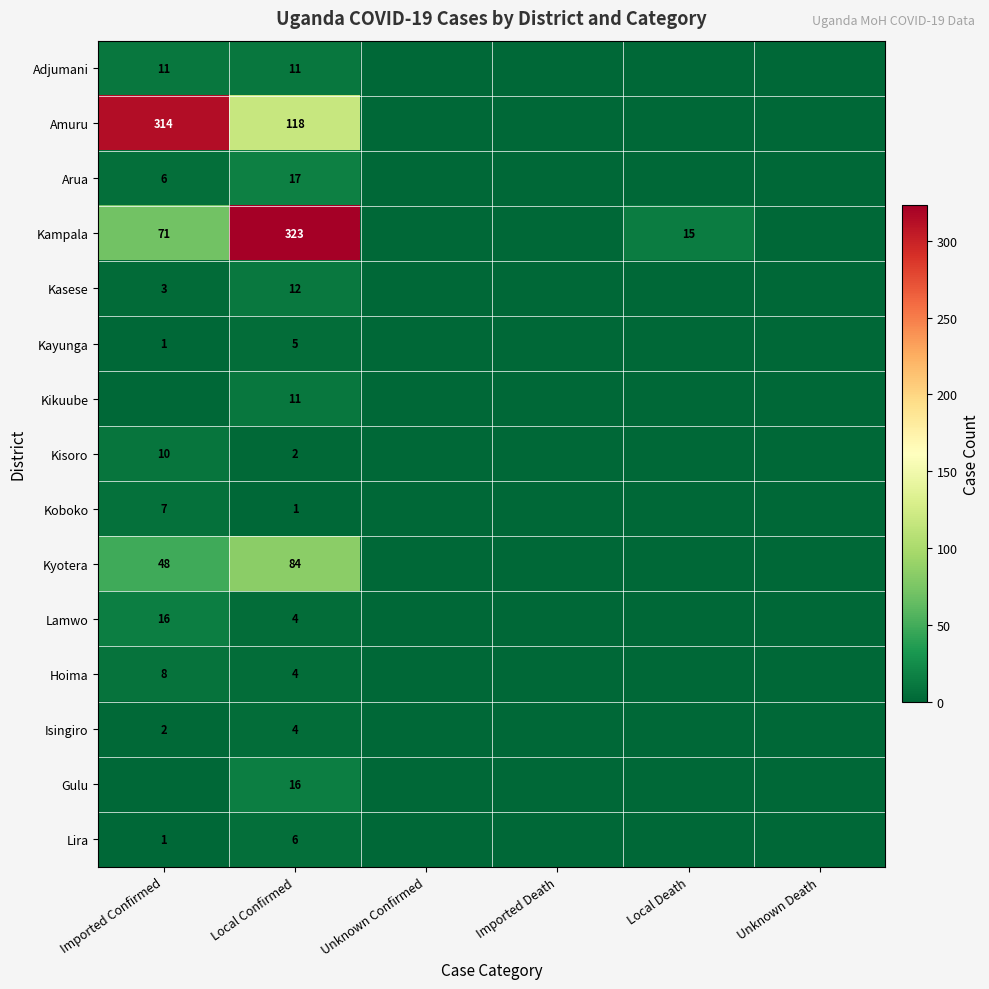

Is the value of Kampala at Imported Confirmed greater than the value of Arua at Imported Confirmed?

Yes